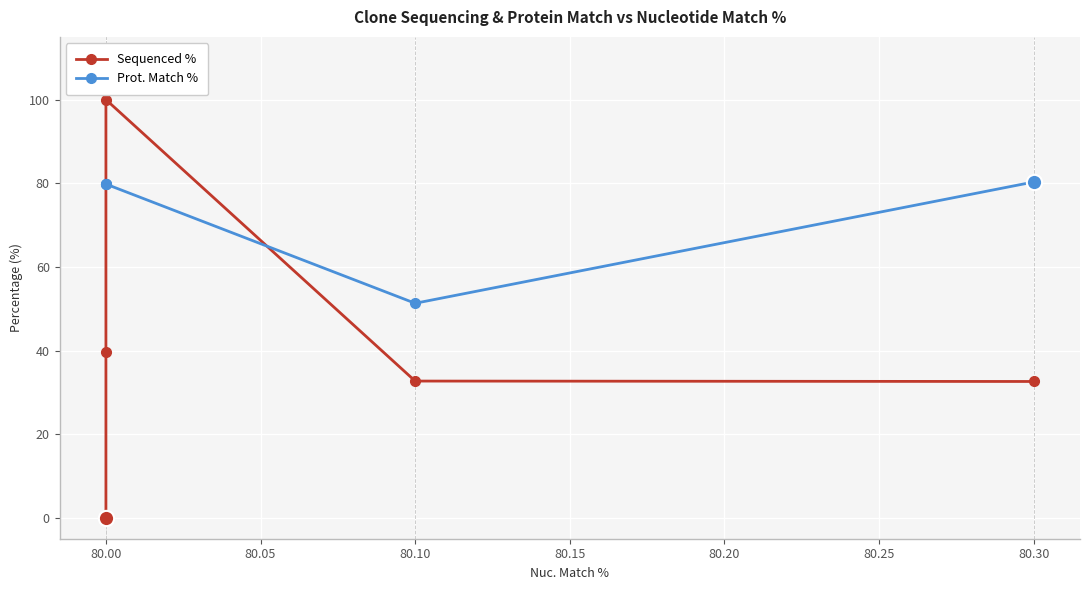

What is the label of the 4th point from the right?

80.00